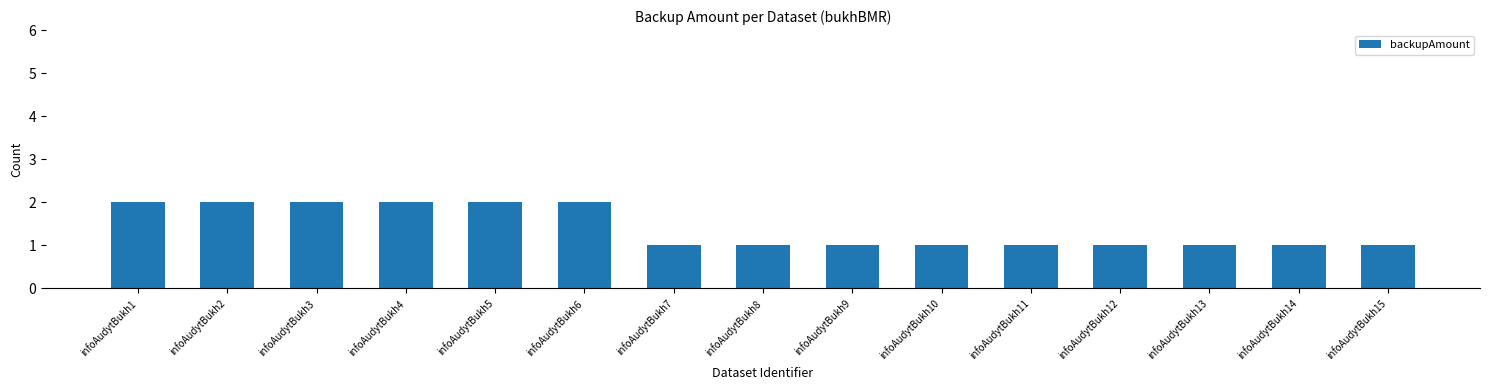

The value at infoAudytBukh12 is 0. True or false?

False